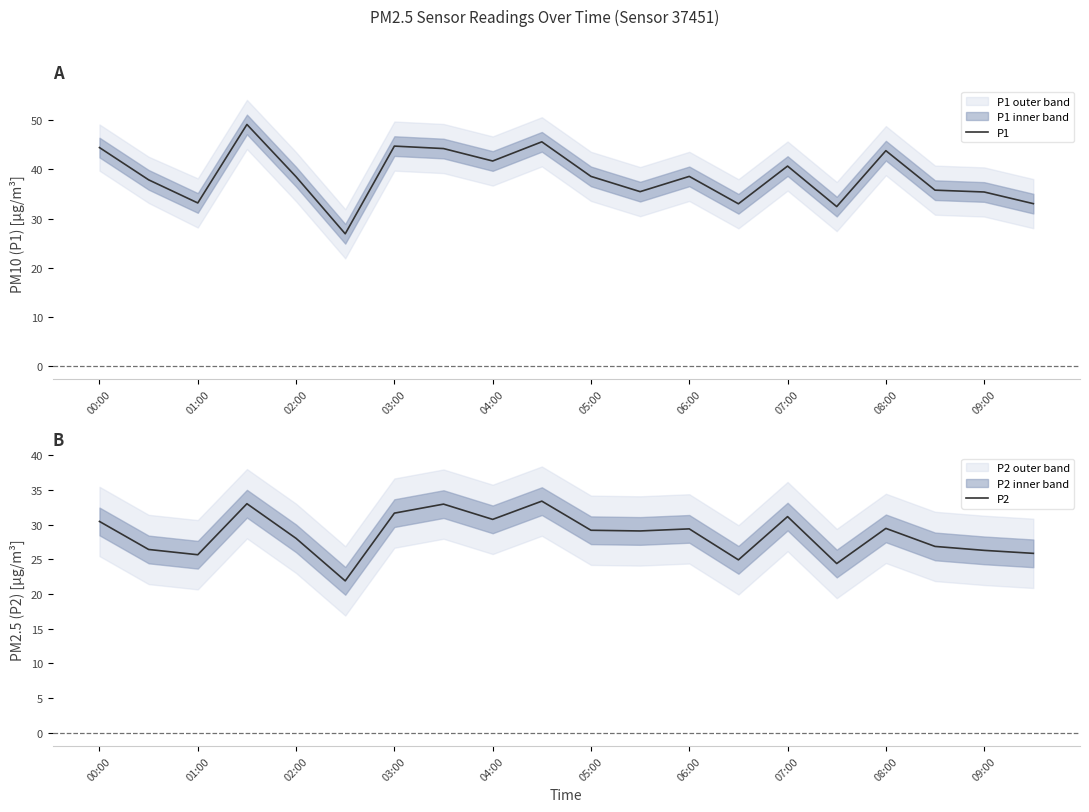

What is the value of the P1 point at the 12th from the left?

35.5